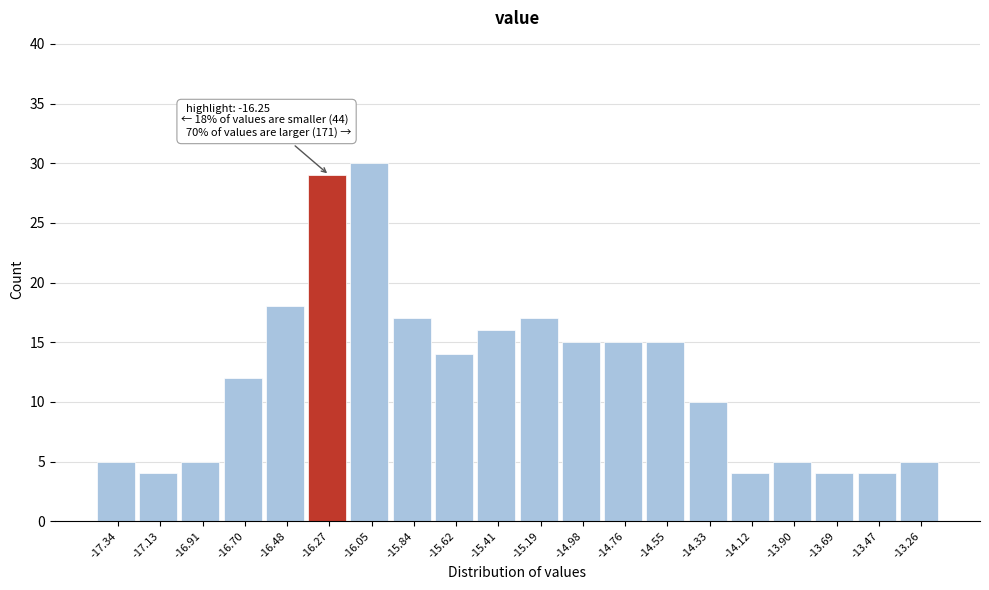

Over which range of the x-axis is the bar tallest?

-16.160 to -15.945